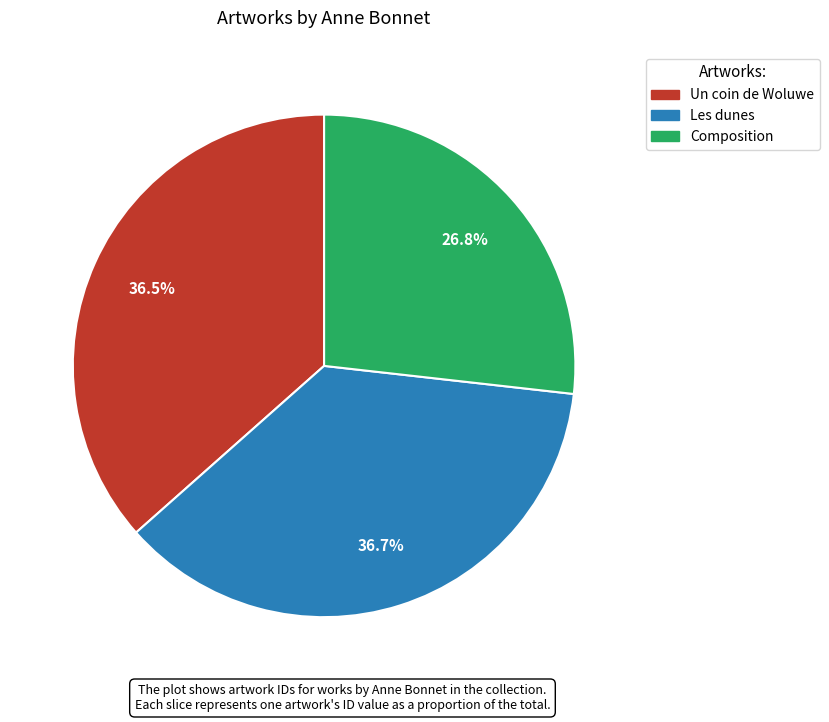

Does Un coin de Woluwe account for over 50% of the chart?

No